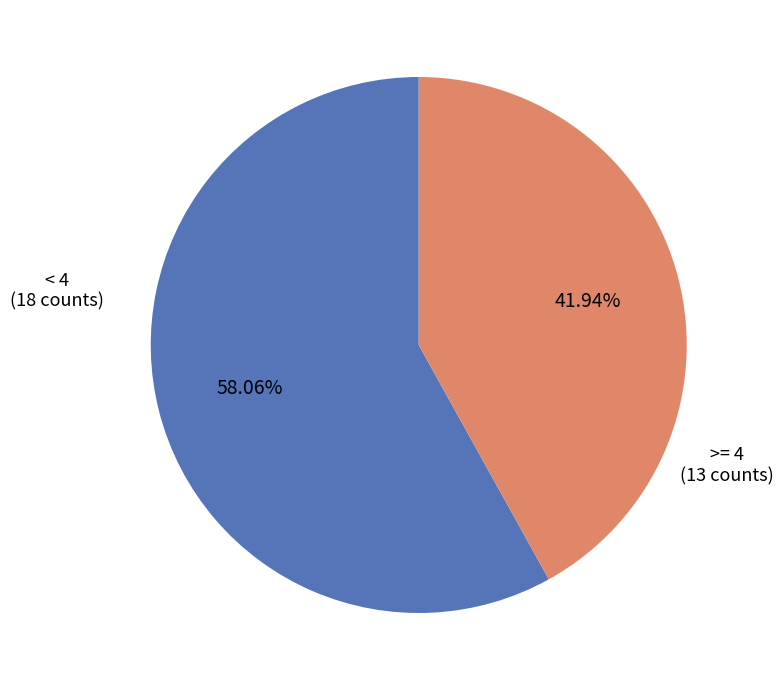

Is there a majority slice in this chart?

Yes